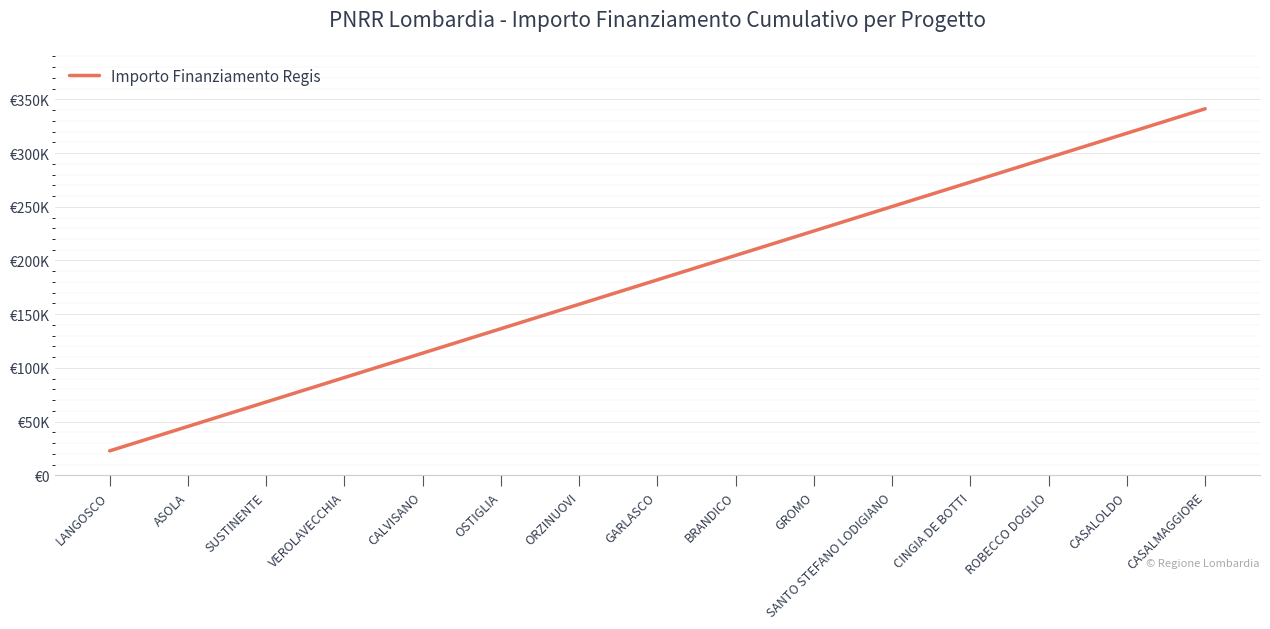

What is the greatest value displayed?

341250